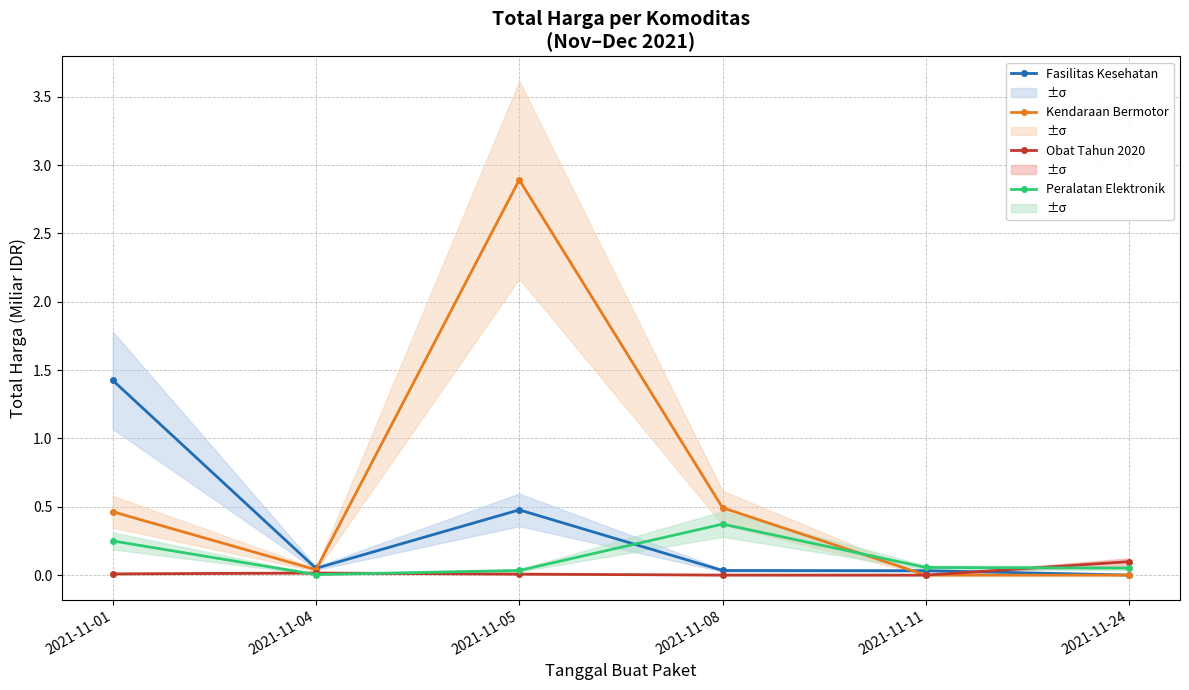

Reading right to left, list all the values displayed in this chart.

Fasilitas Kesehatan: 0.0	0.0	0.0	0.5	0.0	1.4
Kendaraan Bermotor: 0.0	0.0	0.5	2.9	0.0	0.5
Obat Tahun 2020: 0.1	0.0	0.0	0.0	0.0	0.0
Peralatan Elektronik: 0.1	0.1	0.4	0.0	0.0	0.3